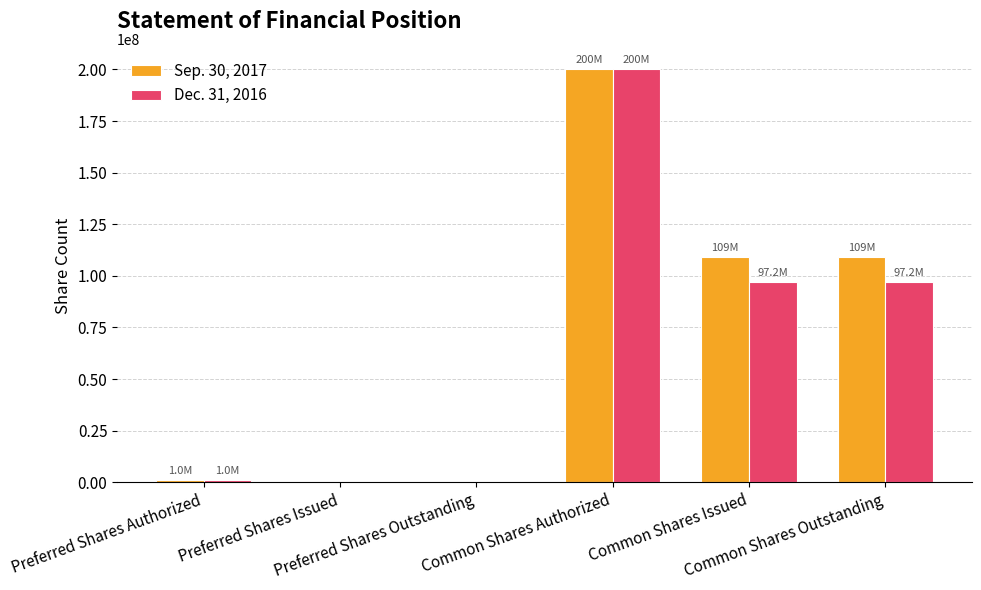

What is the maximum value shown in the chart?

200000000